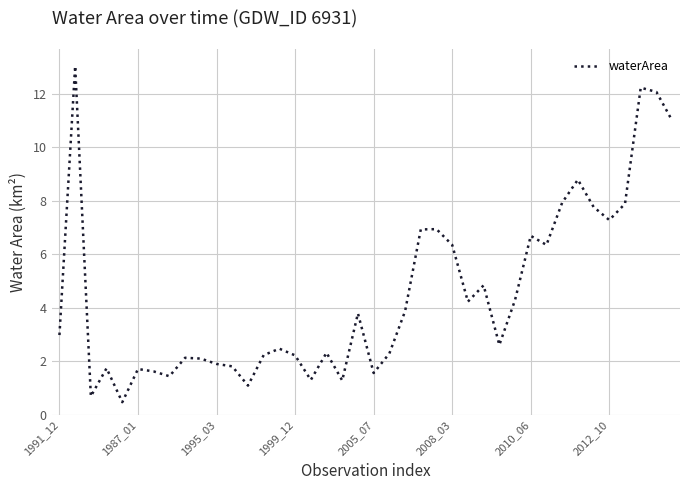

What is the difference between the maximum and minimum values?

12.6